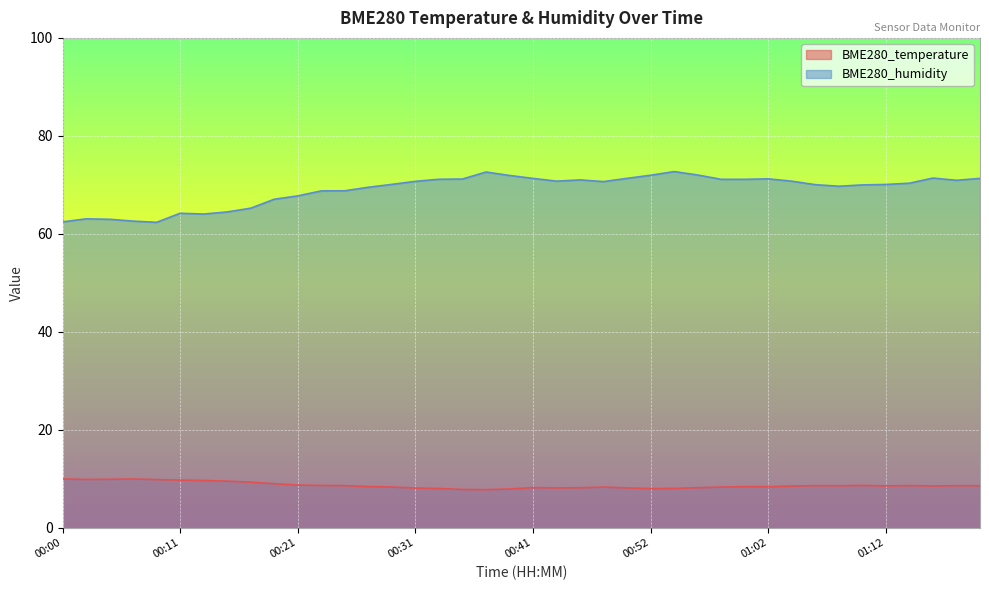

Which series has the largest range (max minus min)?

BME280_humidity